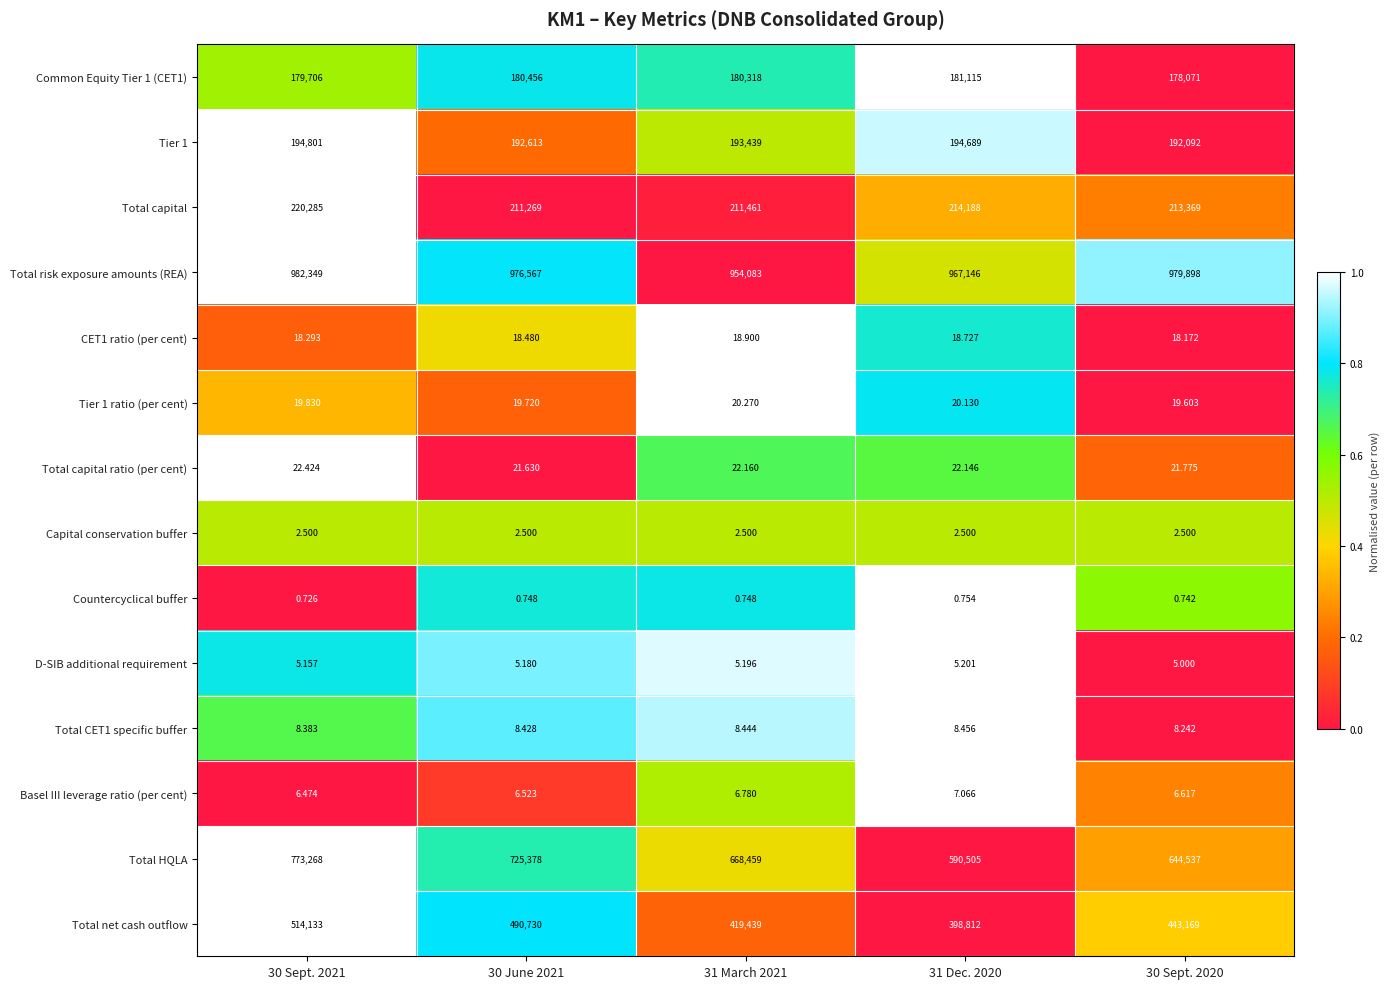

Which series has the largest range (max minus min)?

Total HQLA